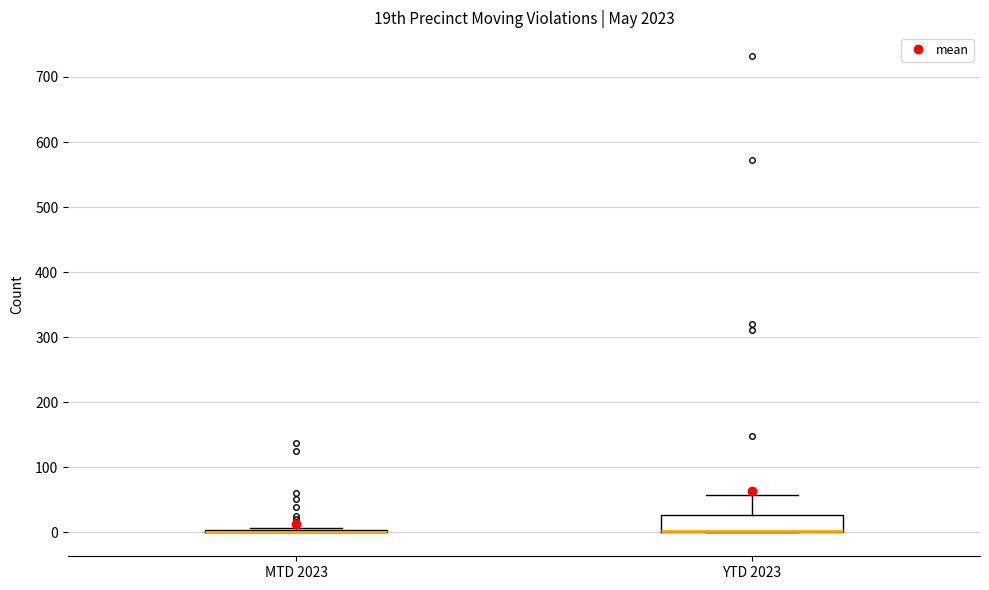

Reading left to right, transcribe this box plot: for each box, give where its median line is, the range the box spans, and where its two whiskers end, as read against the y-axis. The values are not printed on the chart, so give them approximately, as read against the axis.

MTD 2023: box collapsed to a line at 0, whiskers 0 to 10
YTD 2023: median 0 (drawn on the box's lower edge), box 0 to 30, whiskers 0 to 60